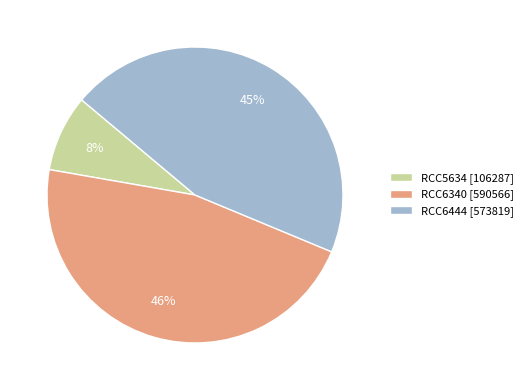

Rank the categories by value from highest to lowest.

RCC6340, RCC6444, RCC5634